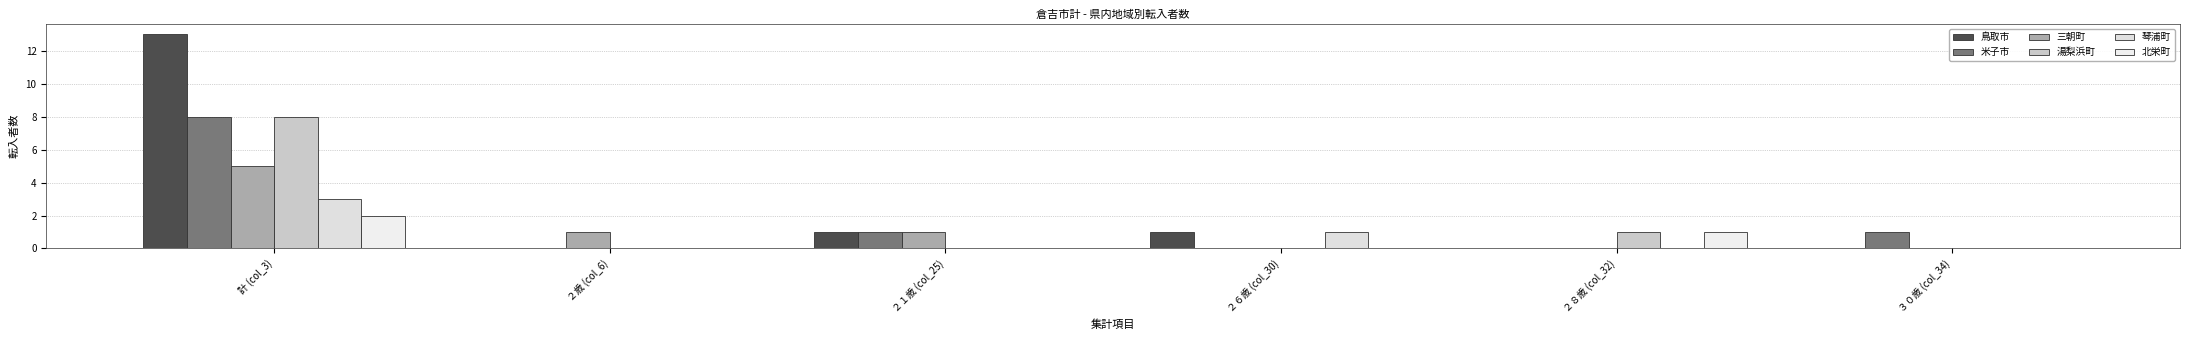

What is the label of the 6th bar from the left?

３０歳 (col_34)